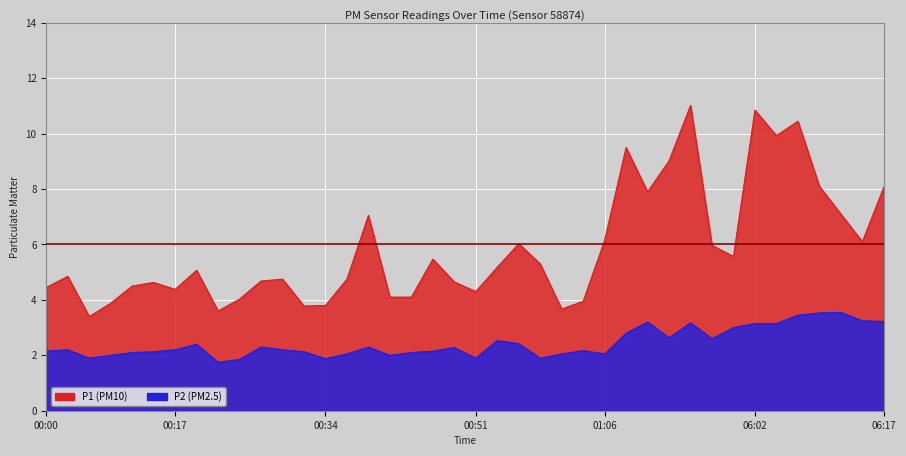

Between 00:32 and 00:54, which series saw the biggest shift?

P1